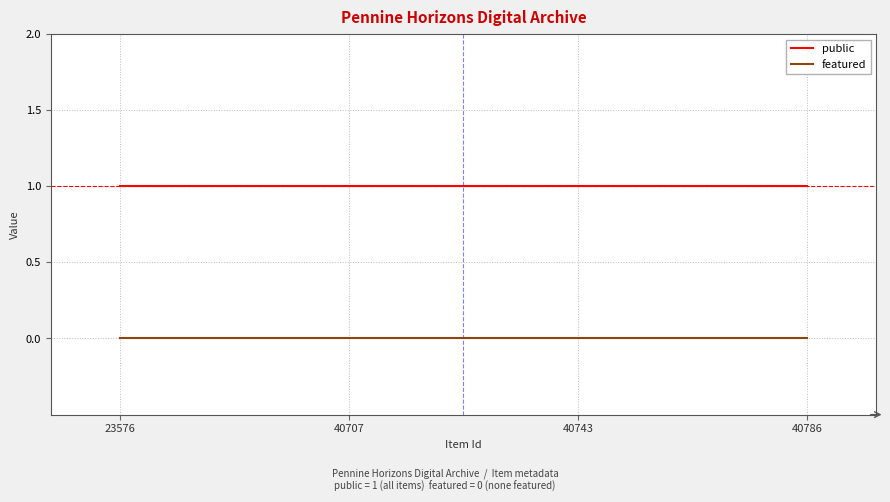

What is the minimum value for public?

1